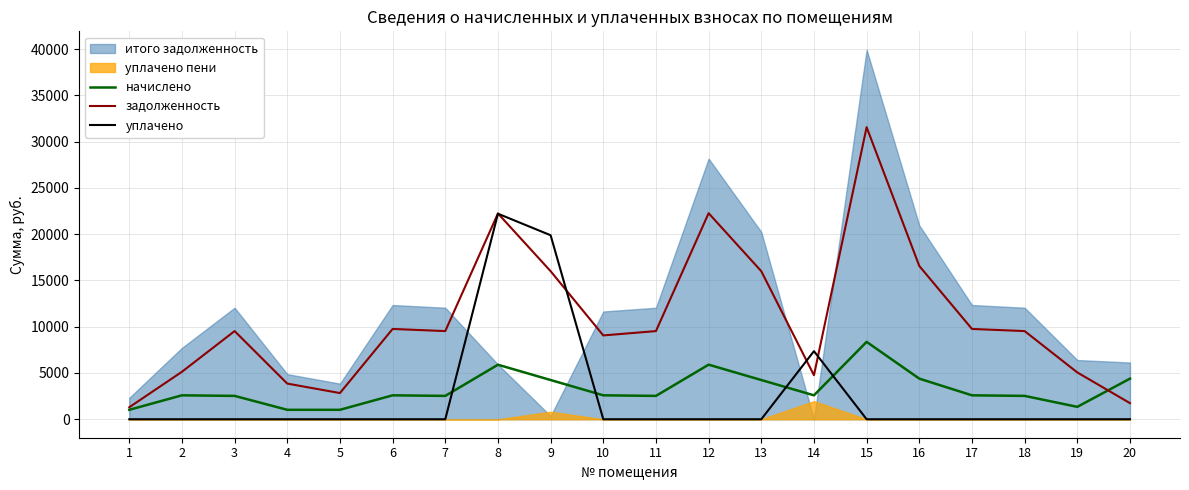

True or false: начислено has more than 0 interior local peaks.

True